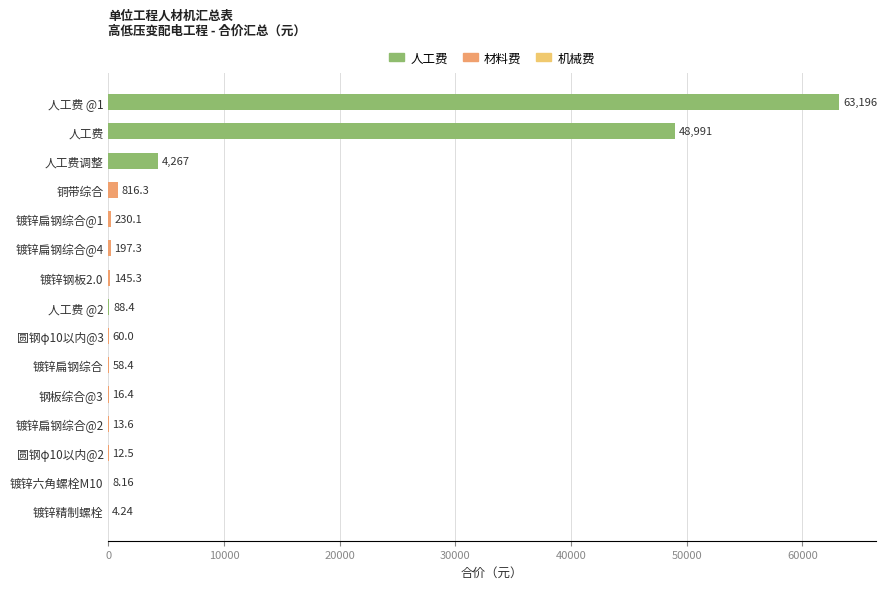

Which has a higher value, 镀锌精制螺栓 or 铜带综合?

铜带综合